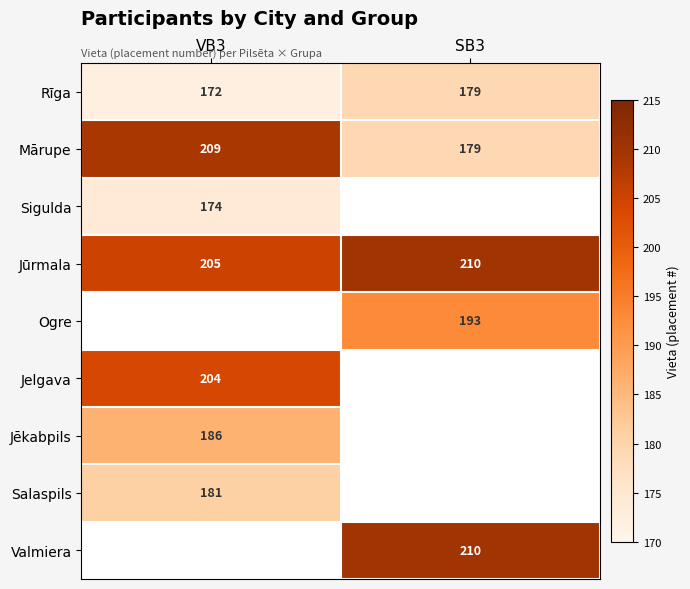

Between VB3 and SB3, which is larger?

SB3